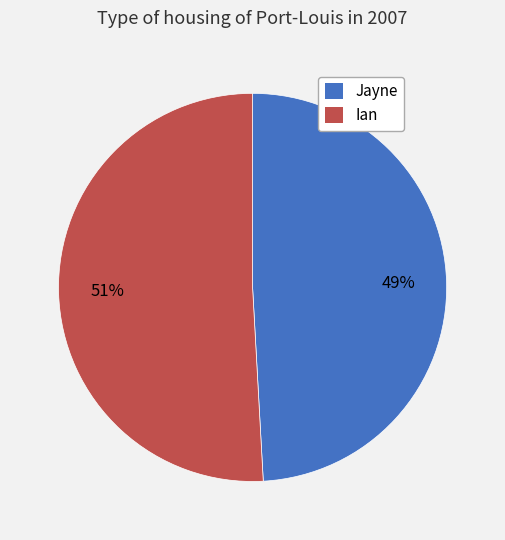

Is the sum of Jayne and Ian greater than half?

Yes